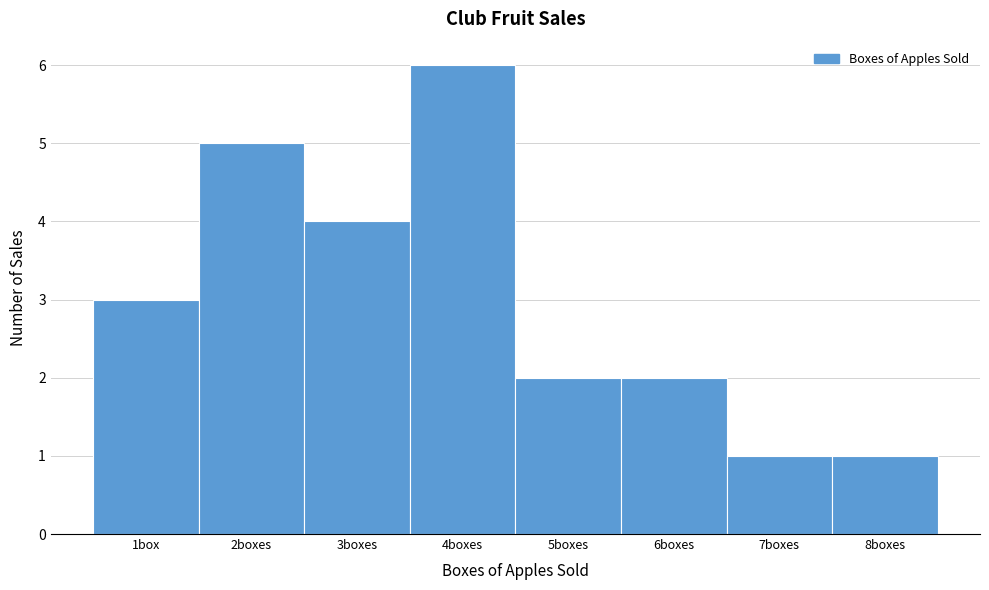

Reading left to right, what are all the values shown in this chart?

1box=3	2boxes=5	3boxes=4	4boxes=6	5boxes=2	6boxes=2	7boxes=1	8boxes=1